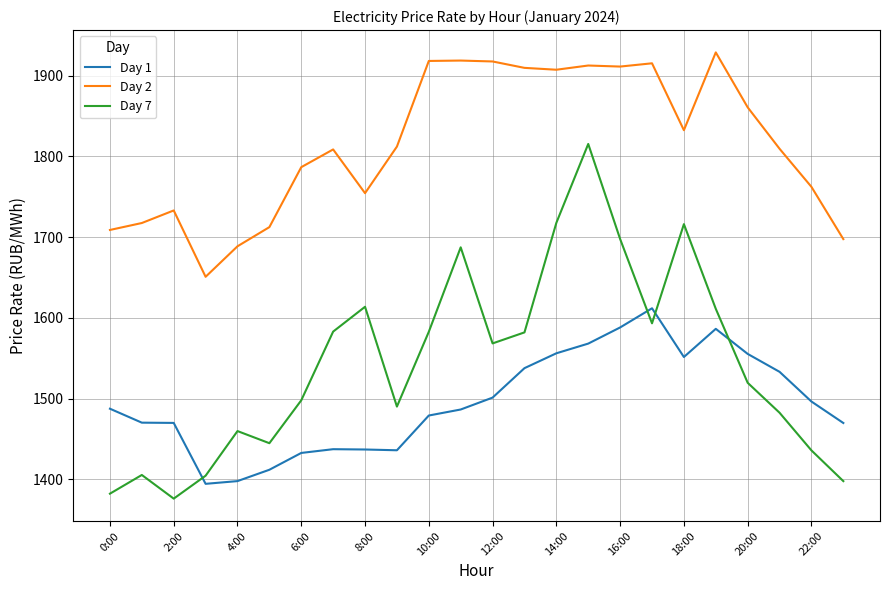

How many interior local valleys does the Day 7 series have?

5